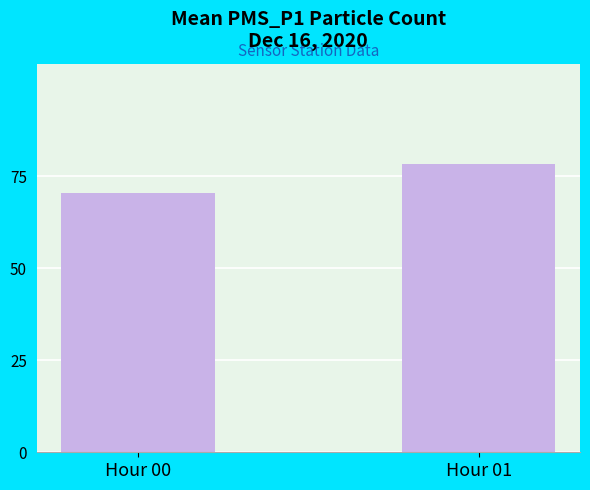

Rank the categories by value from highest to lowest.

Hour 01, Hour 00